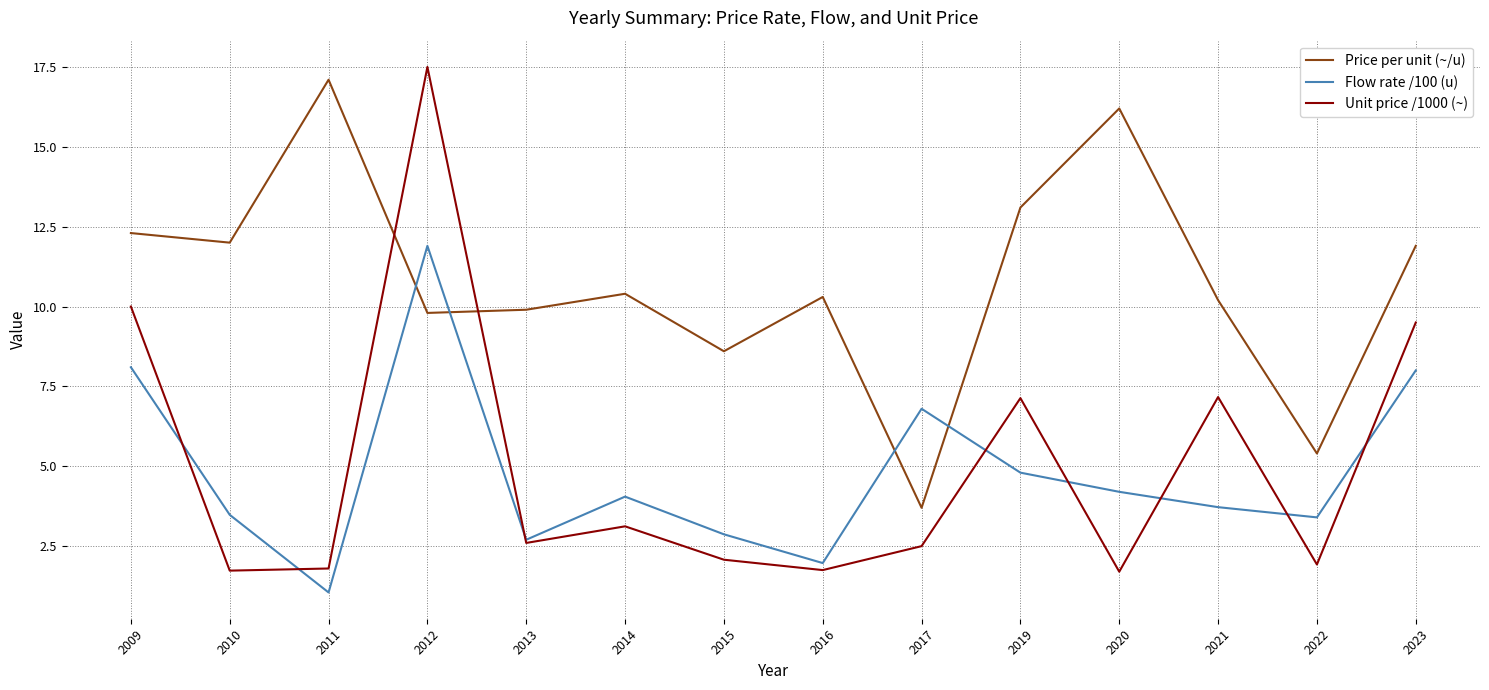

What is the spread (max minus min) of values at 2020?

14.5